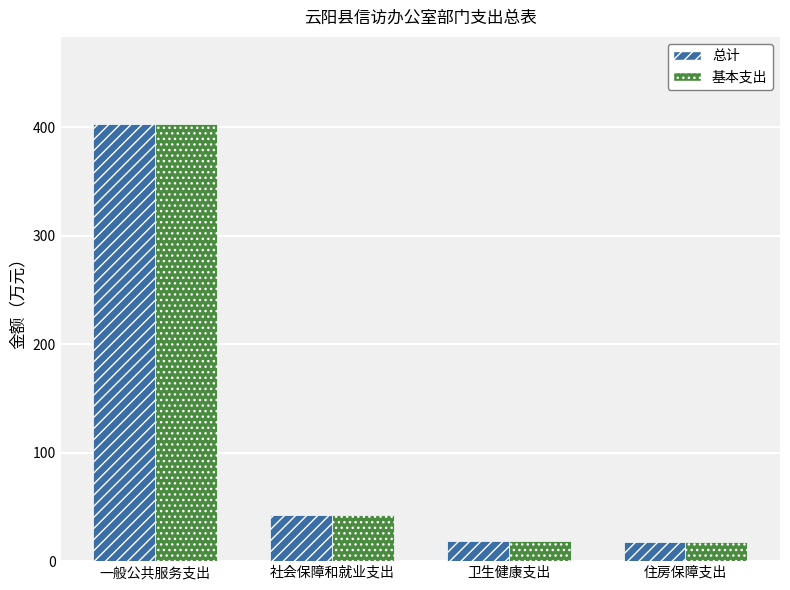

What position from the left is 一般公共服务支出?

1